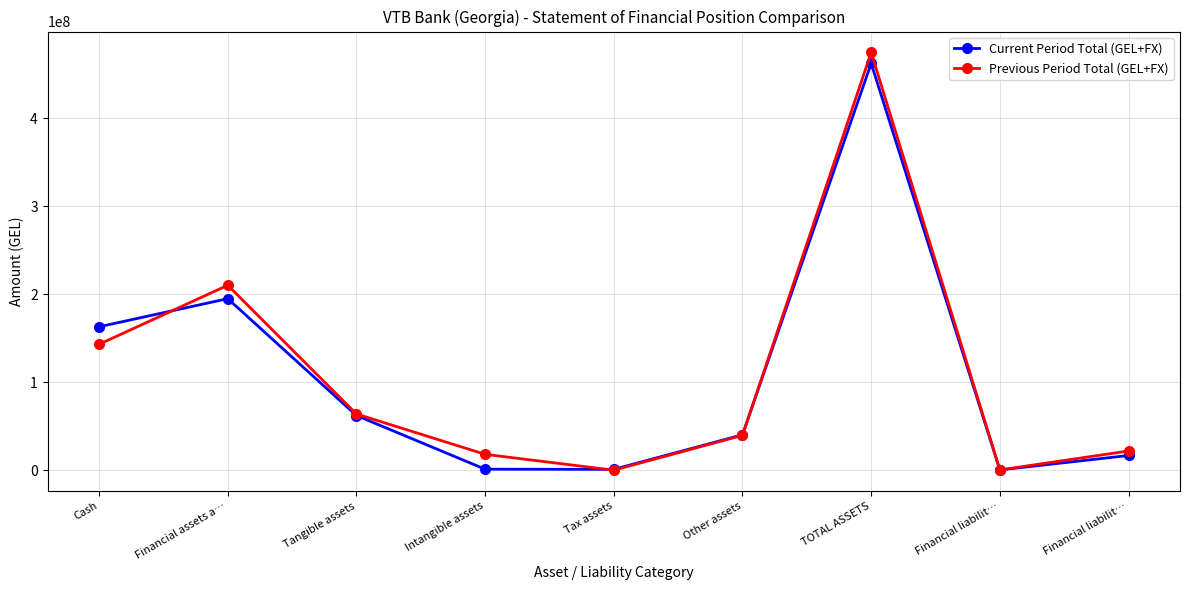

Rank the series at Intangible assets from highest to lowest value.

Previous Period Total (GEL+FX), Current Period Total (GEL+FX)